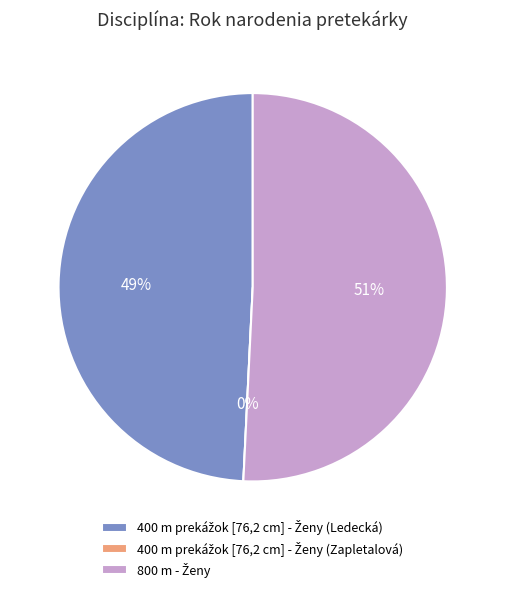

Which slice represents more than half of the pie?

800 m - Ženy